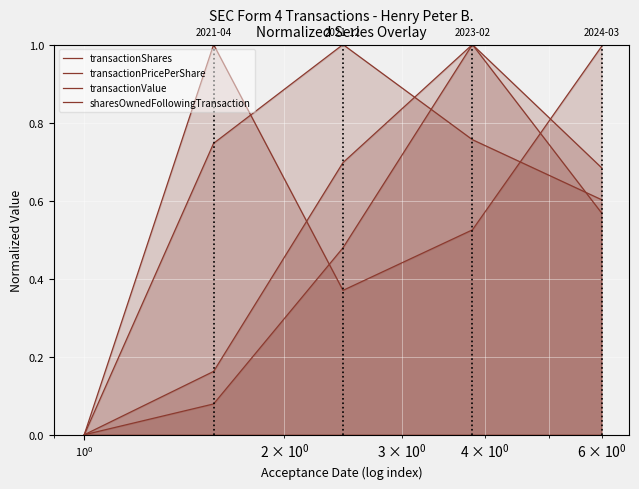

How many lines are shown in the chart?

4